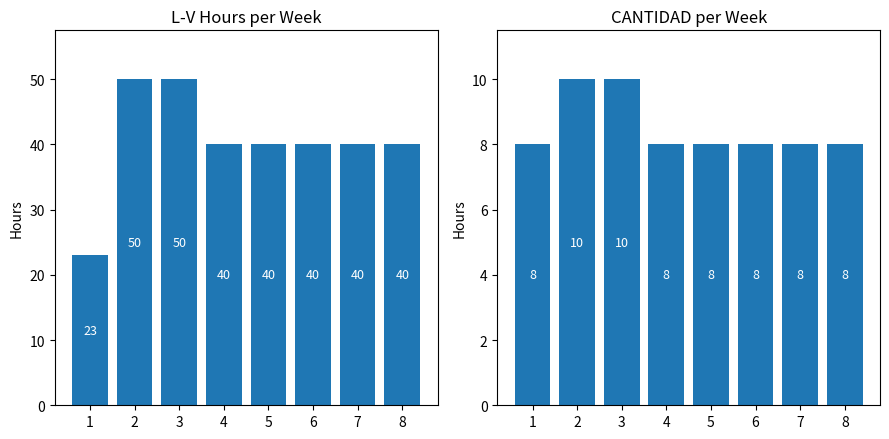

Reading right to left, list all the values displayed in this chart.

L-V: 40	40	40	40	40	50	50	23
CANTIDAD: 8	8	8	8	8	10	10	8